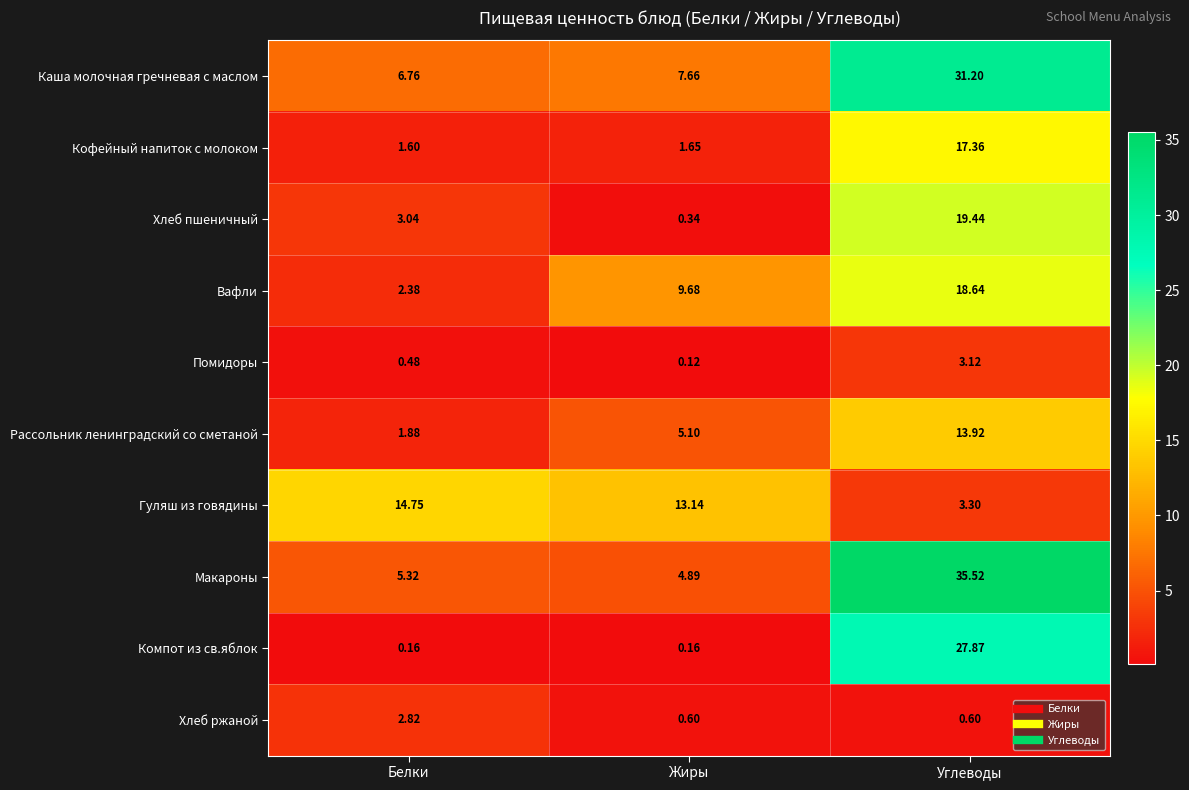

Rank the series at Жиры from lowest to highest value.

Помидоры, Компот из св.яблок, Хлеб пшеничный, Хлеб ржаной, Кофейный напиток с молоком, Макароны, Рассольник ленинградский со сметаной, Каша молочная гречневая с маслом, Вафли, Гуляш из говядины